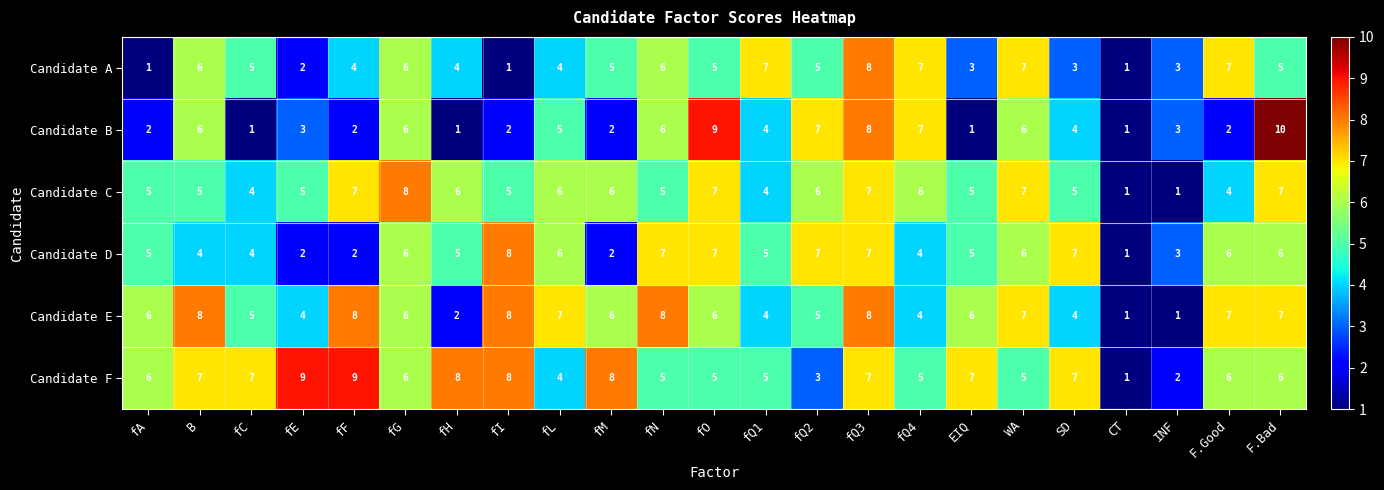

Which series has the widest spread of values?

Candidate B